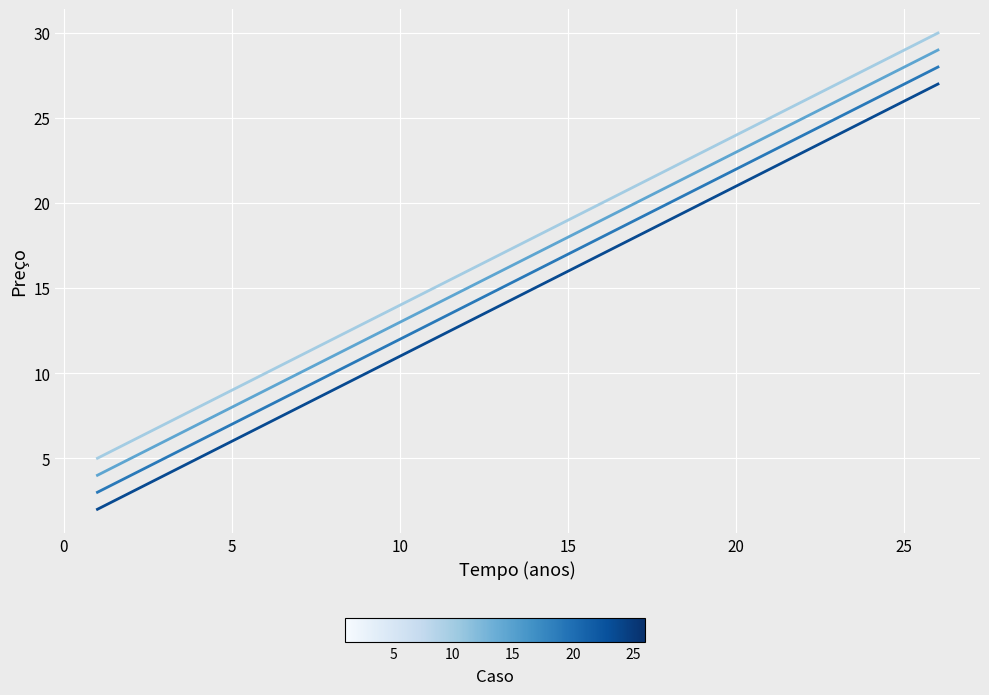

Does the chart display data point markers on the line(s)?

No